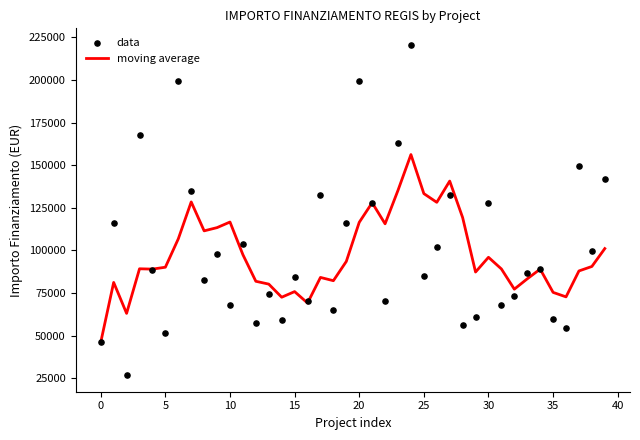

Which series contains the highest Y value?

data